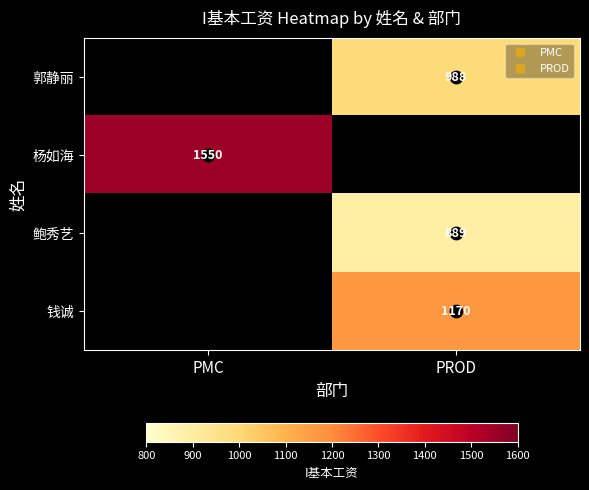

What is the difference between the highest and lowest values at PROD?

281.2